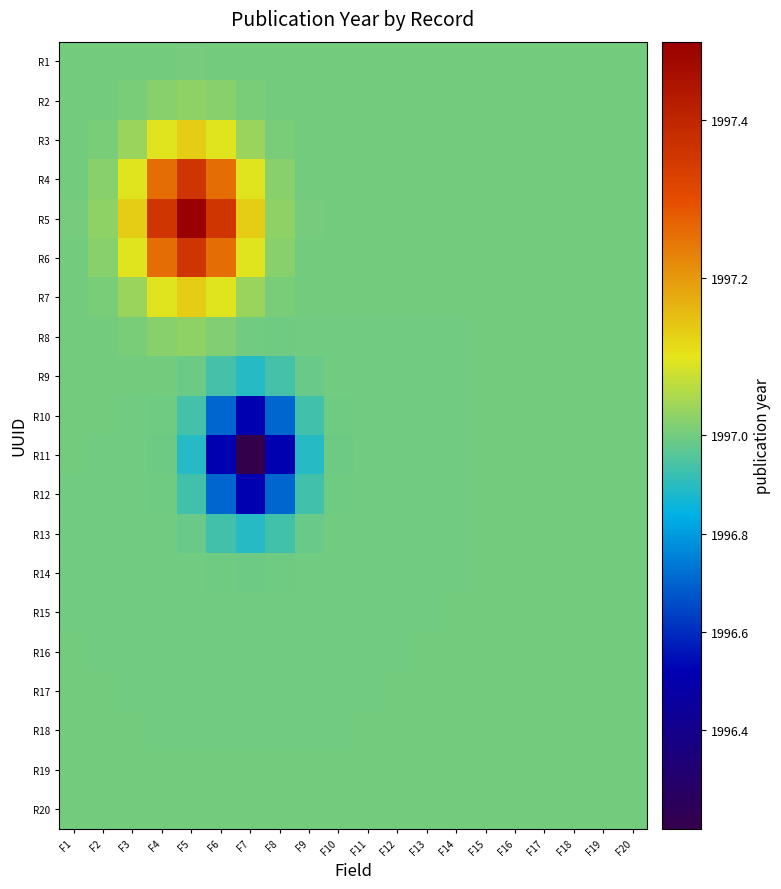

At which category is the sum across all series the highest?

F5